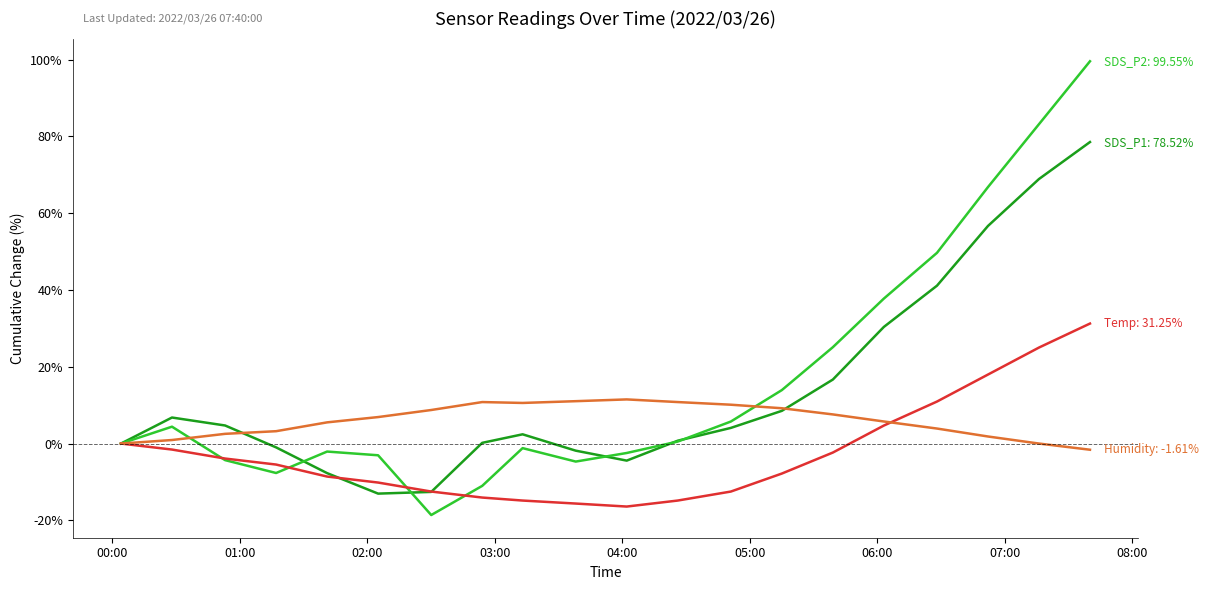

What is the minimum value shown in the chart?

-18.6